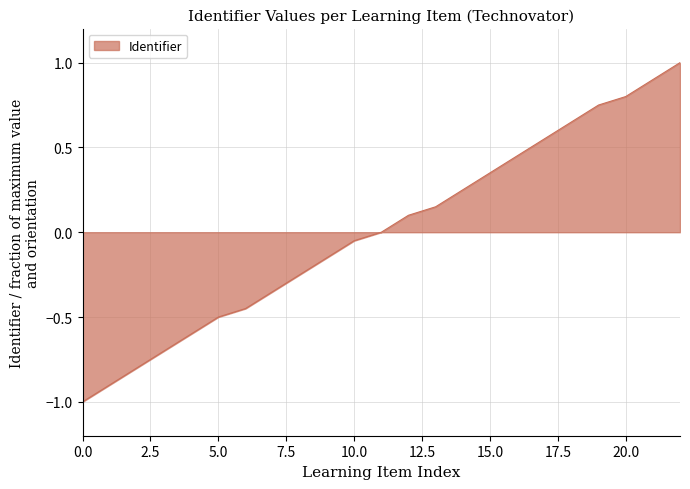

What is the maximum value shown in the chart?

1.0